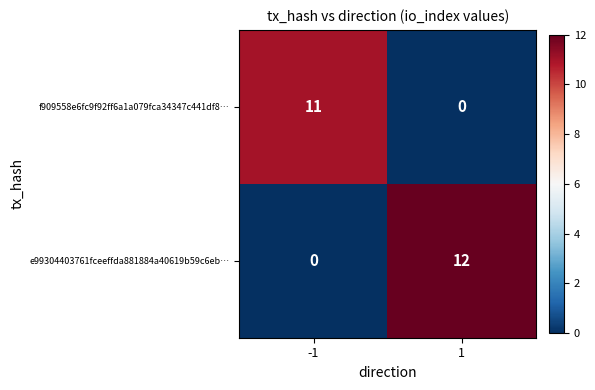

The e99304403761fceeffda881884a40619b59c6eb… series shows 12 at 1. True or false?

True